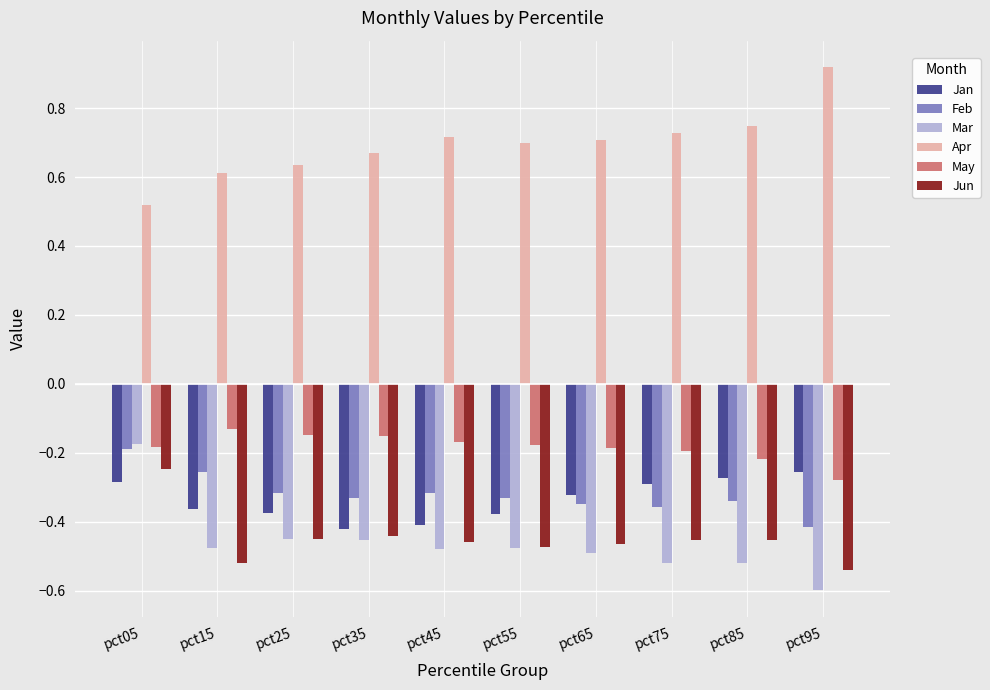

Where is Mar nearest to the value 0?

pct05